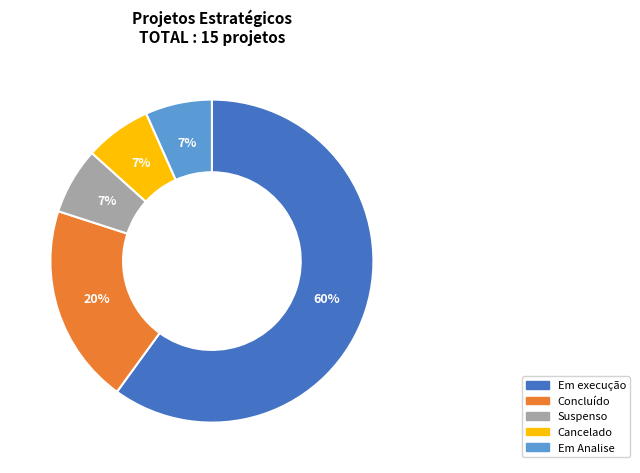

Is the sum of Suspenso and Em execução greater than half?

Yes